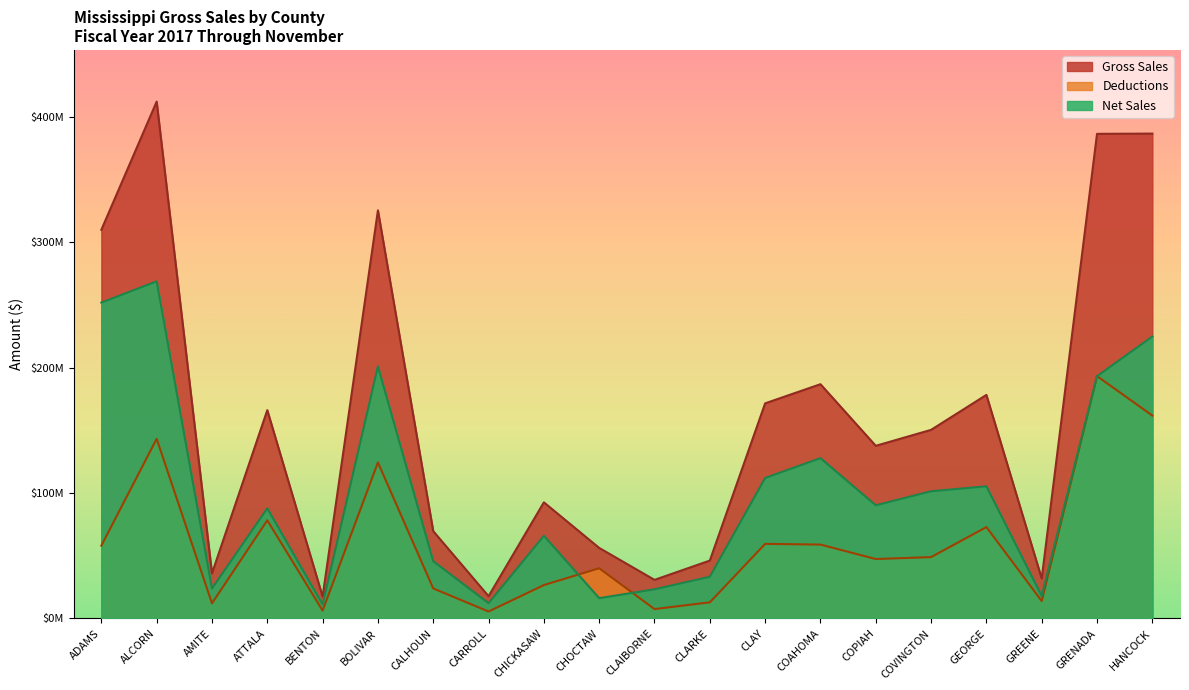

True or false: Deductions has a value of 47431738 at COPIAH.

True